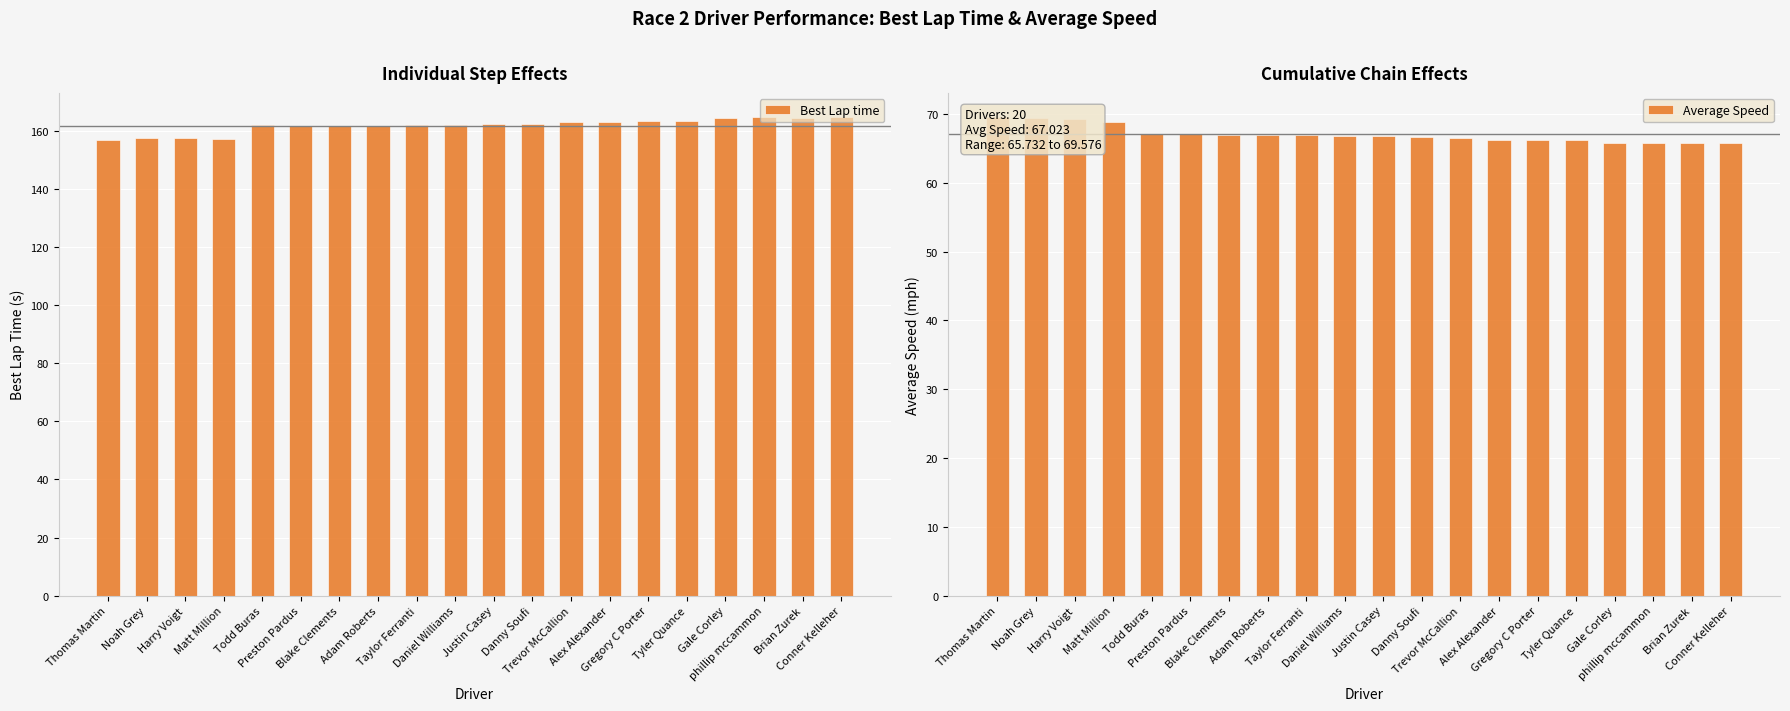

What is the maximum value shown in the chart?

164.8